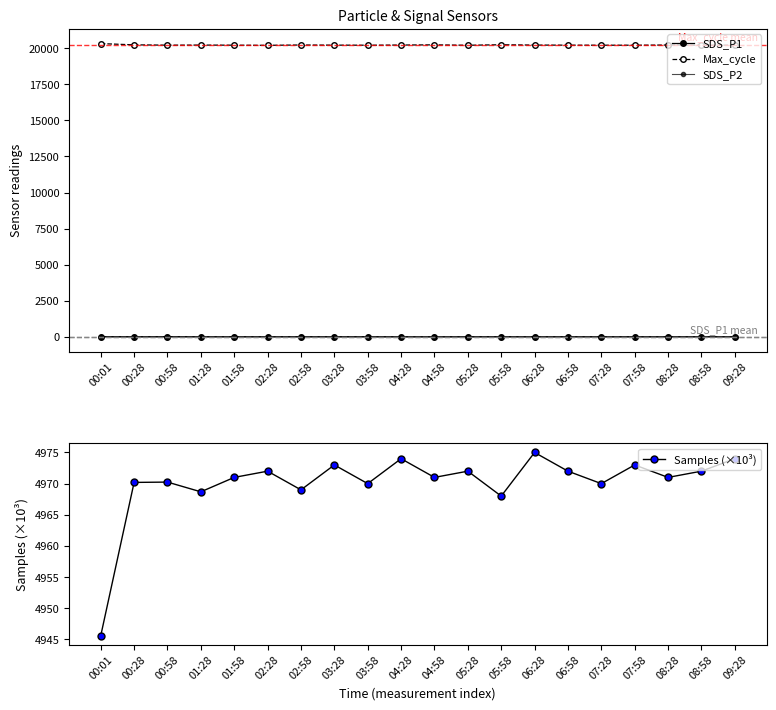

How many data points in Samples (×10³) are less than 4971?

8